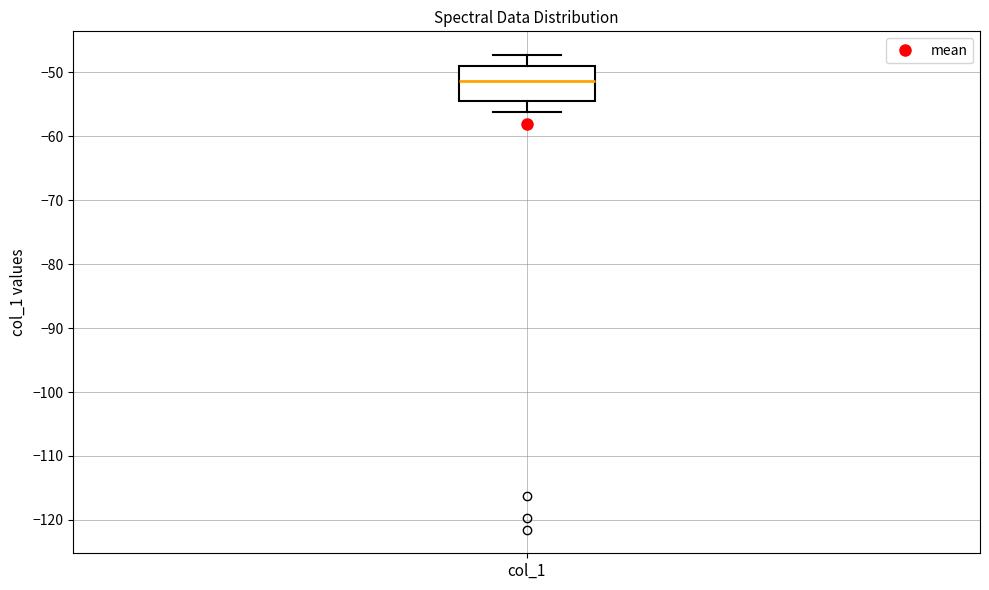

Where does the upper whisker of the box for col_1 end on the y-axis? The values are not printed on the chart, so give them approximately, as read against the axis.

-47